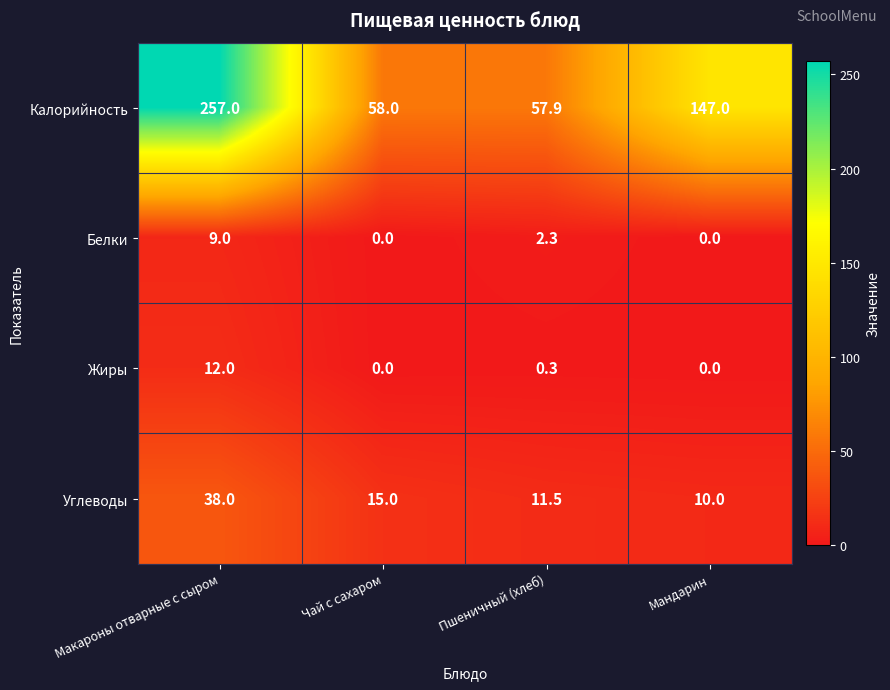

Reading right to left, what are all the values shown in this chart?

Калорийность: Мандарин=147.0	Пшеничный (хлеб)=57.9	Чай с сахаром=58.0	Макароны отварные с сыром=257.0
Белки: Мандарин=0.0	Пшеничный (хлеб)=2.3	Чай с сахаром=0.0	Макароны отварные с сыром=9.0
Жиры: Мандарин=0.0	Пшеничный (хлеб)=0.3	Чай с сахаром=0.0	Макароны отварные с сыром=12.0
Углеводы: Мандарин=10.0	Пшеничный (хлеб)=11.5	Чай с сахаром=15.0	Макароны отварные с сыром=38.0